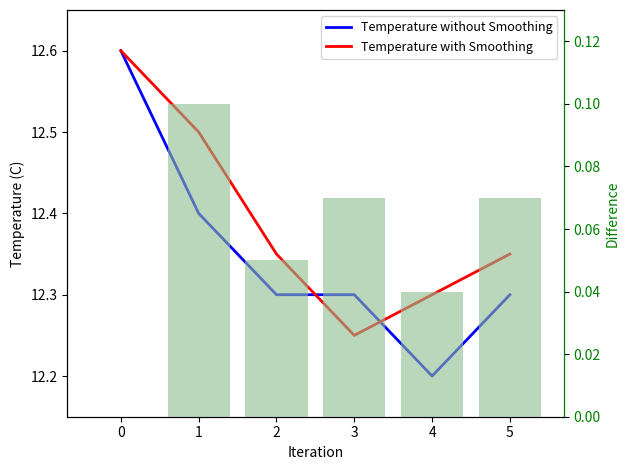

What is the total value across all series at 4?

24.5